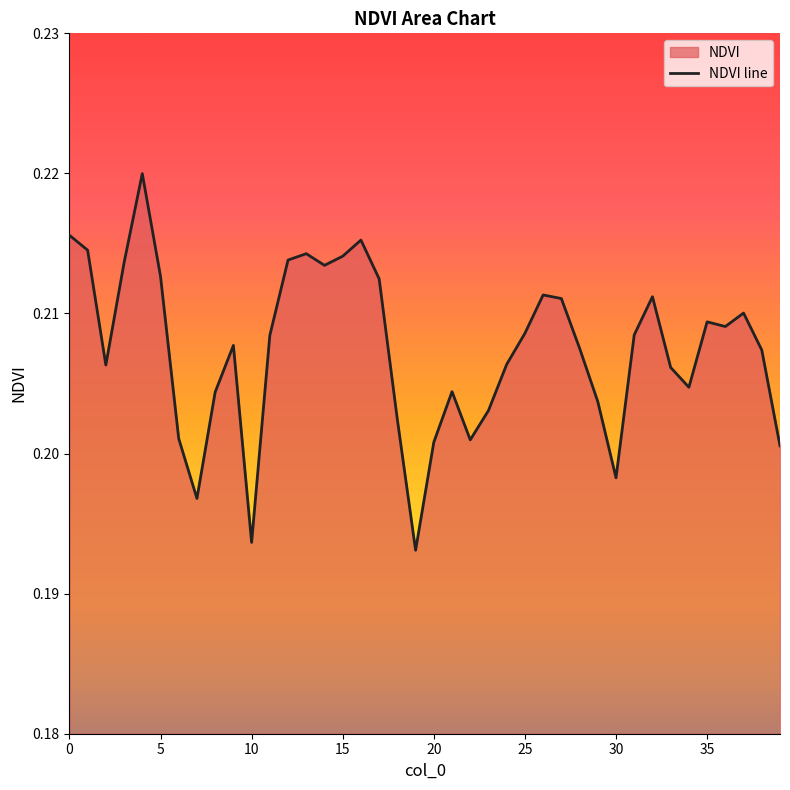

Where is the data nearest to the value 0?

19